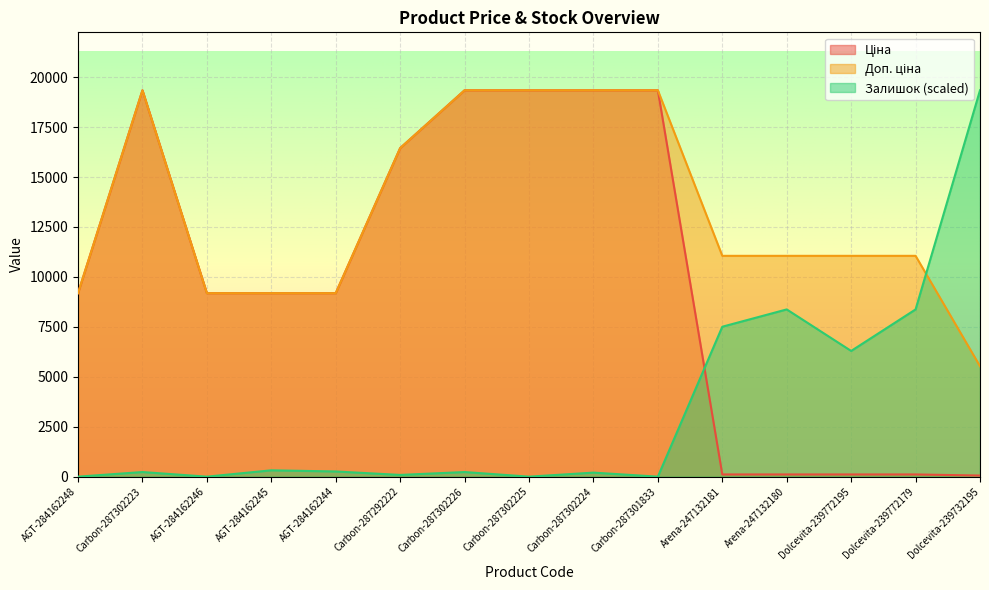

At which label does Ціна first exceed 9185?

AGT-284162248